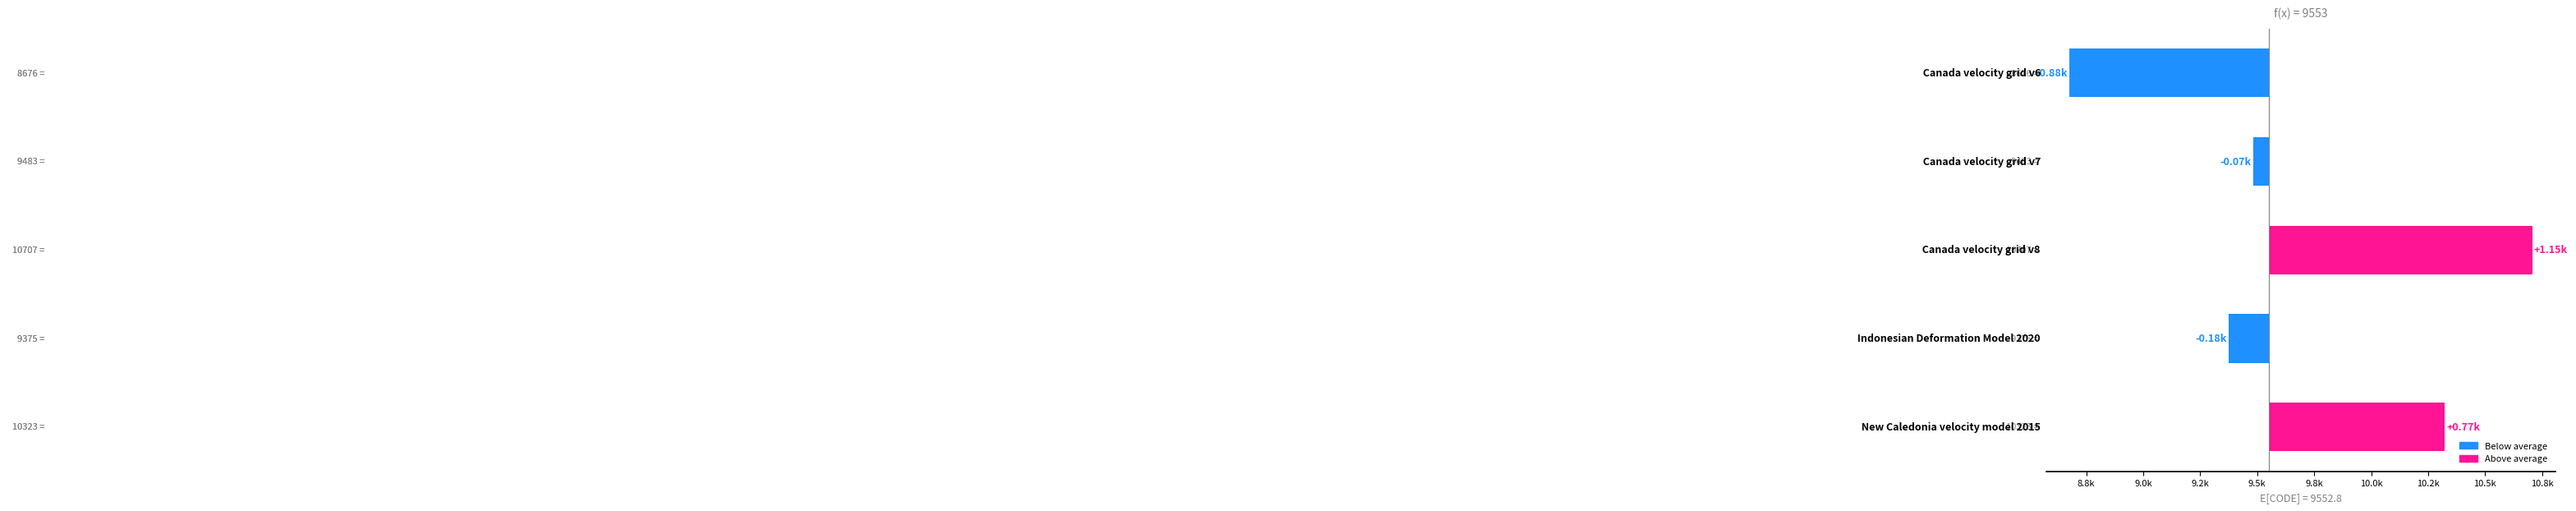

What is the change in value from 8.5k to 8.8k?

+807.0